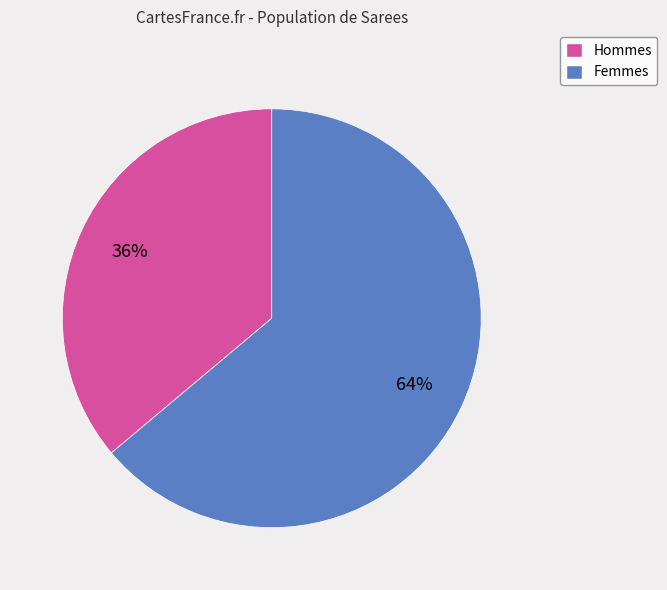

To the nearest percent, what is the average slice percentage?

50%